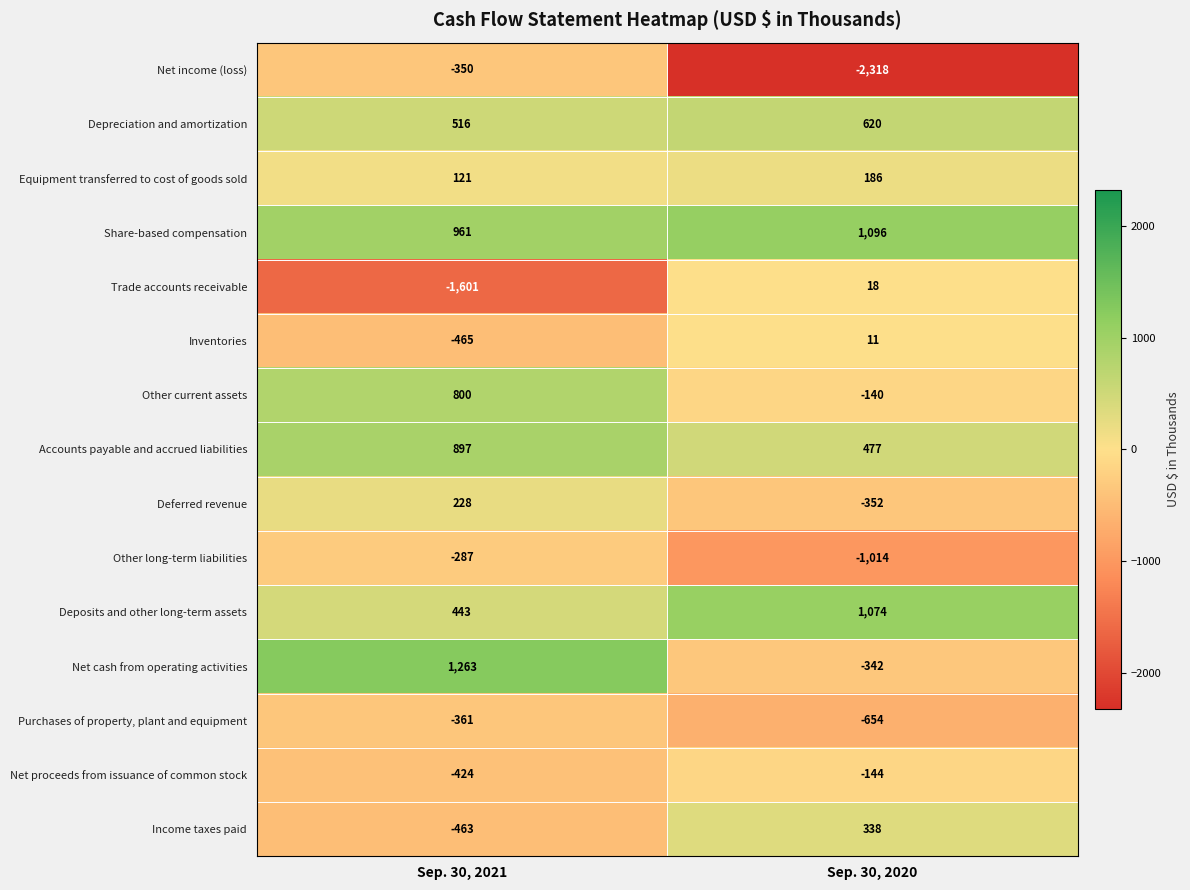

What is the average value of the Net proceeds from issuance of common stock series?

-284